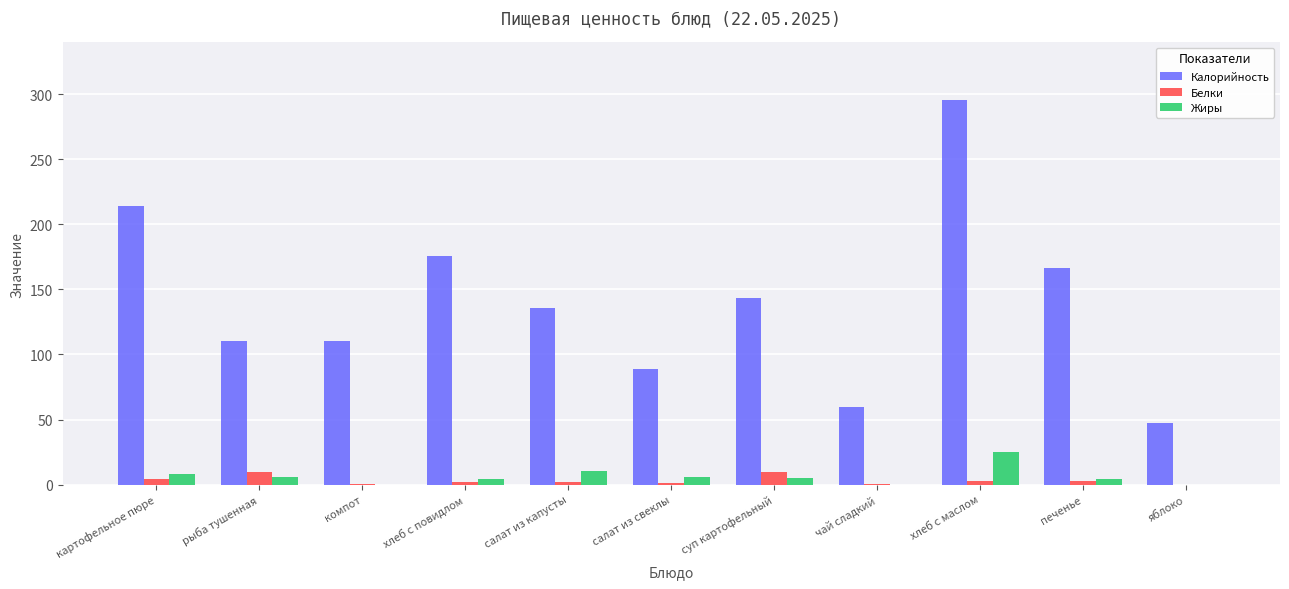

At which category is the sum across all series the highest?

хлеб с маслом